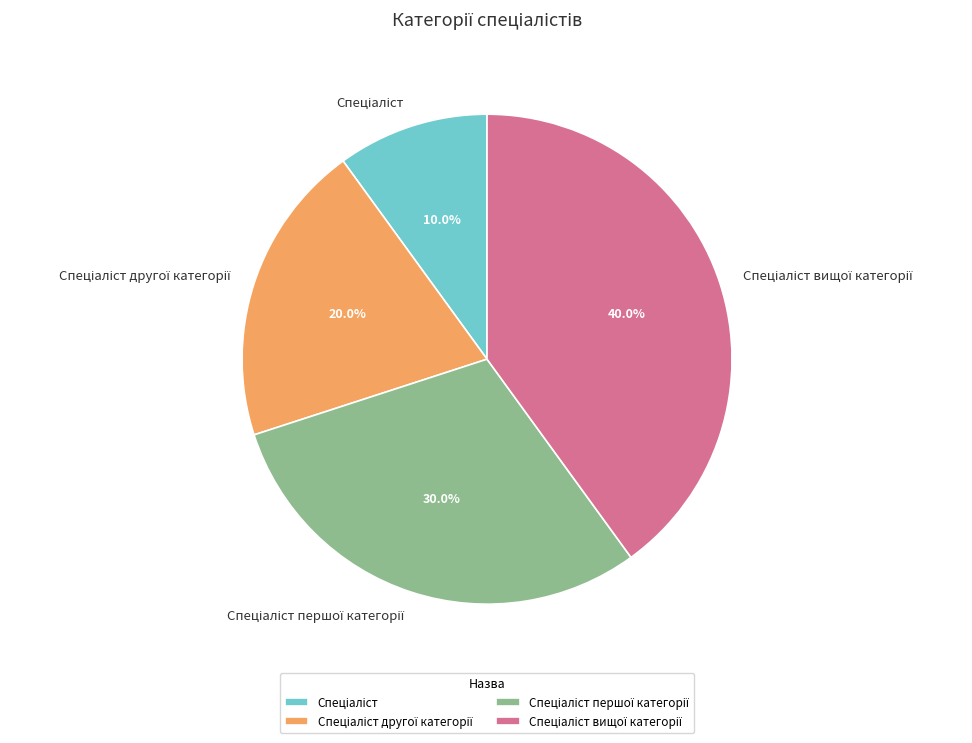

Is there a majority slice in this chart?

No